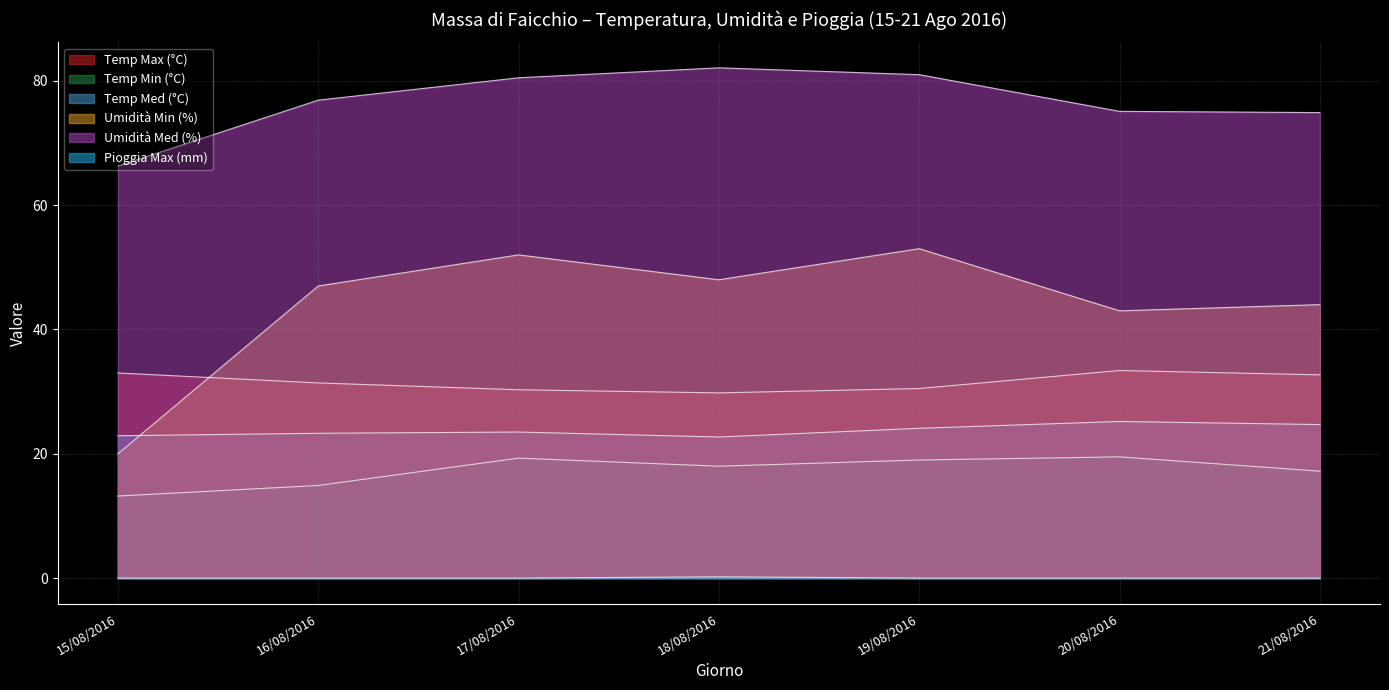

Reading right to left, list all the values displayed in this chart.

Temp Max (°C): 21/08/2016=32.7	20/08/2016=33.4	19/08/2016=30.5	18/08/2016=29.8	17/08/2016=30.3	16/08/2016=31.4	15/08/2016=33.0
Temp Min (°C): 21/08/2016=17.2	20/08/2016=19.5	19/08/2016=19.0	18/08/2016=18.0	17/08/2016=19.3	16/08/2016=14.9	15/08/2016=13.2
Temp Med (°C): 21/08/2016=24.7	20/08/2016=25.2	19/08/2016=24.1	18/08/2016=22.7	17/08/2016=23.5	16/08/2016=23.3	15/08/2016=22.9
Umidità Min (%): 21/08/2016=44.0	20/08/2016=43.0	19/08/2016=53.0	18/08/2016=48.0	17/08/2016=52.0	16/08/2016=47.0	15/08/2016=20.0
Umidità Med (%): 21/08/2016=74.9	20/08/2016=75.1	19/08/2016=81.0	18/08/2016=82.1	17/08/2016=80.5	16/08/2016=76.9	15/08/2016=66.3
Pioggia Max (mm): 21/08/2016=0.0	20/08/2016=0.0	19/08/2016=0.0	18/08/2016=0.2	17/08/2016=0.0	16/08/2016=0.0	15/08/2016=0.0